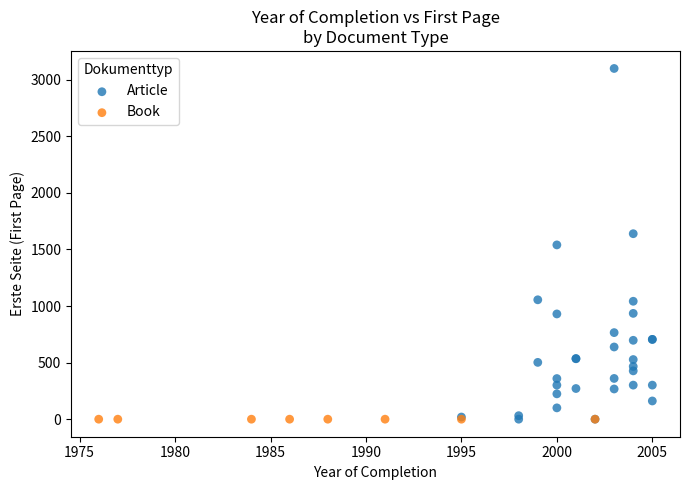

Which series contains the highest Y value?

Article